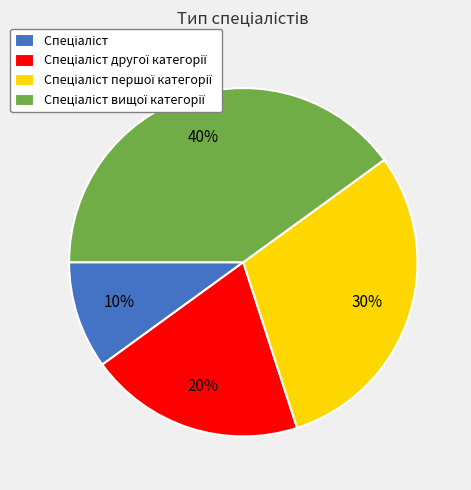

Is there any slice that represents more than half of the pie?

No